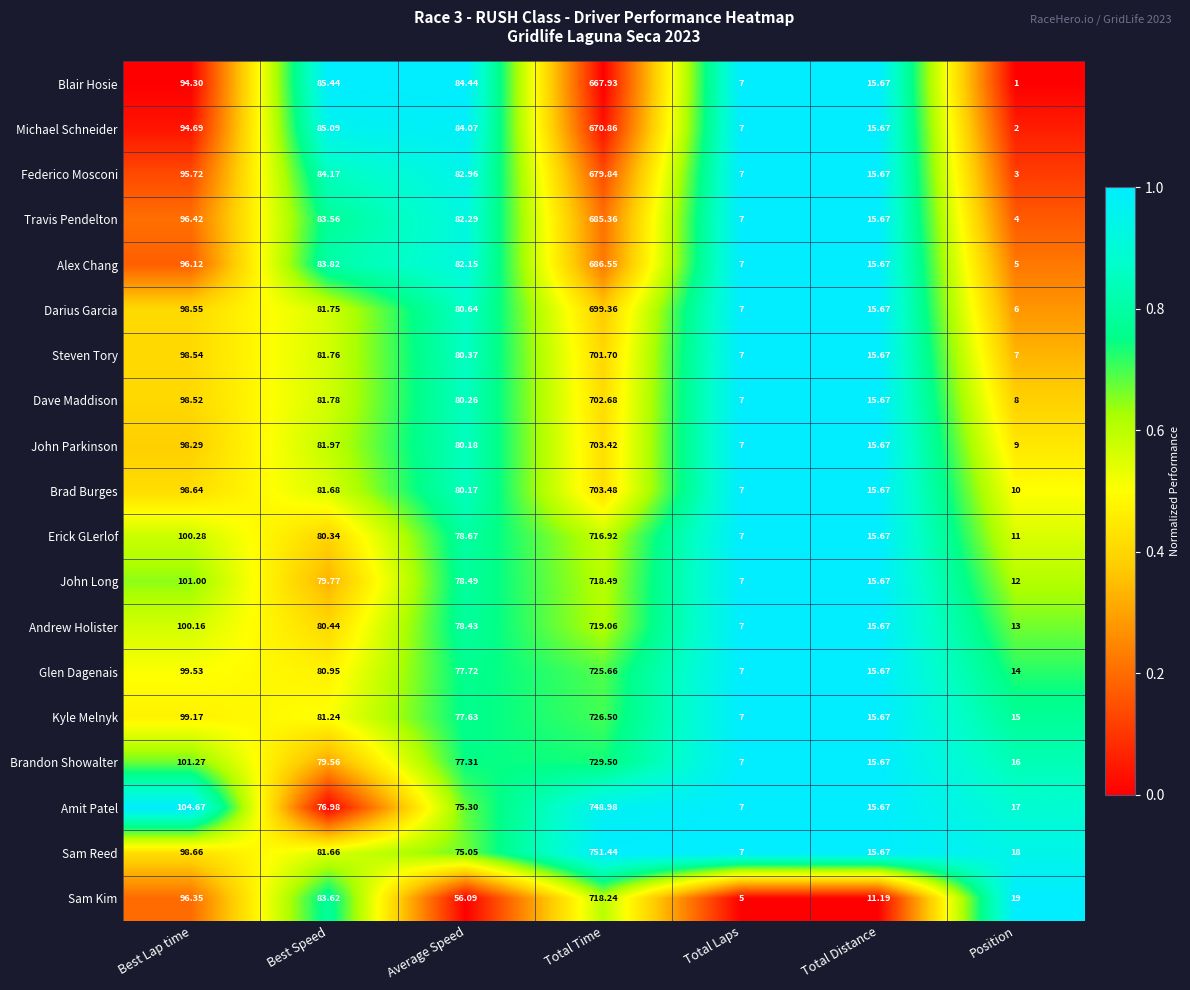

What is the spread (max minus min) of values at Total Time?

83.5